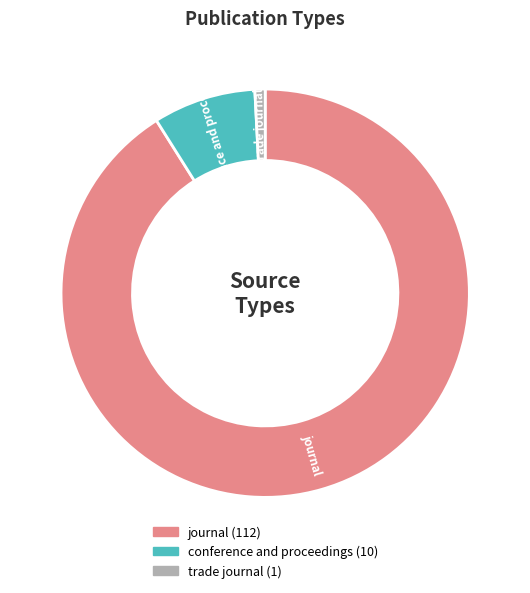

Combined, do trade journal and journal account for over 50%?

Yes